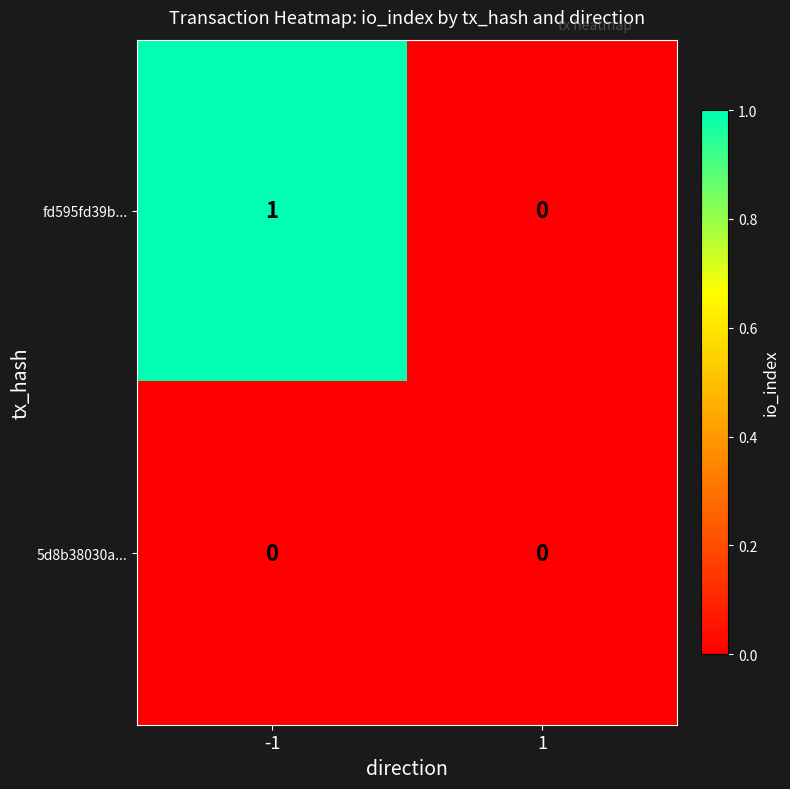

Reading right to left, extract all data points from this chart.

fd595fd39b...: 1=0	-1=1
5d8b38030a...: 1=0	-1=0